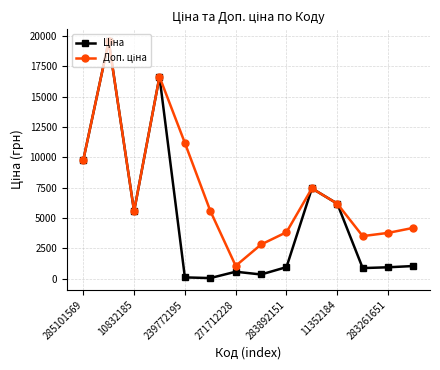

What is the greatest value displayed?

19564.9